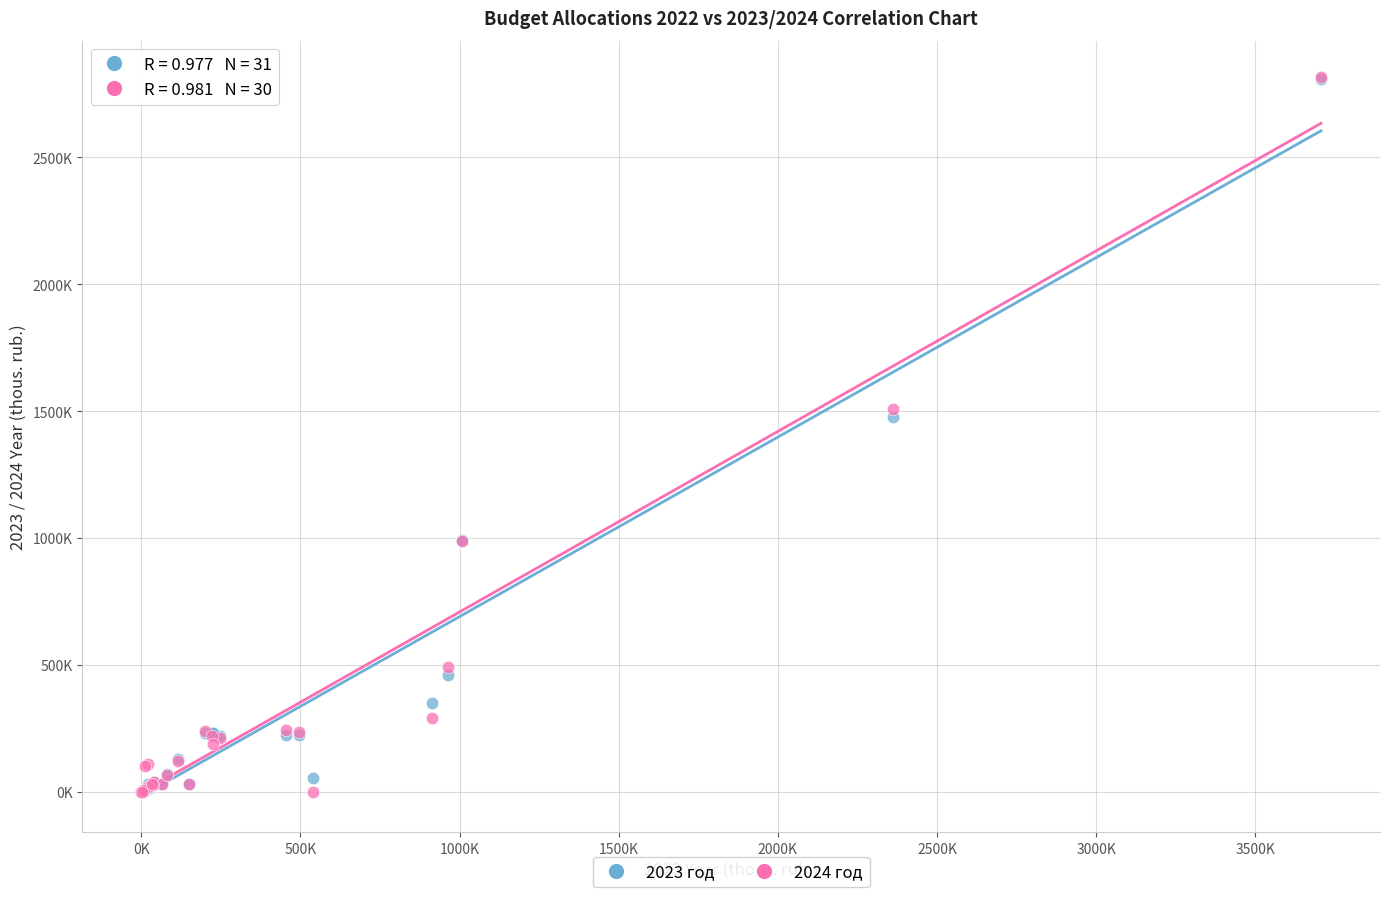

What are all the series names shown in the legend?

2023 год, 2024 год